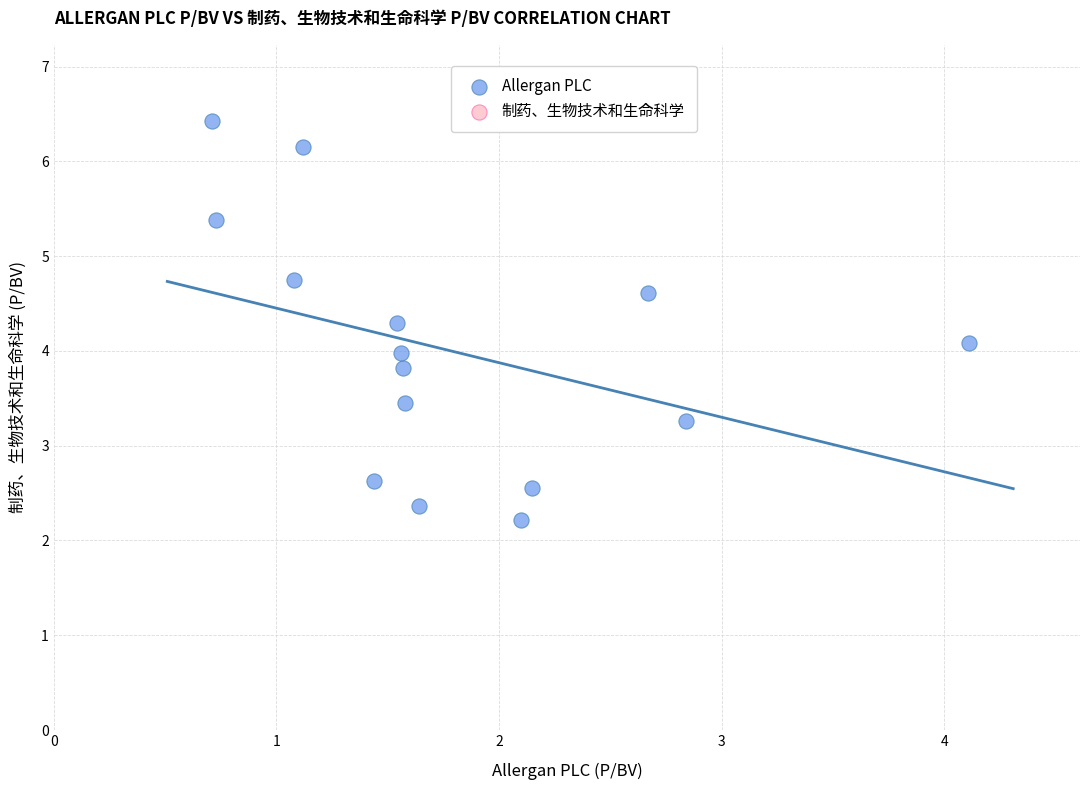

What is the range of X values (max minus min)?

3.4